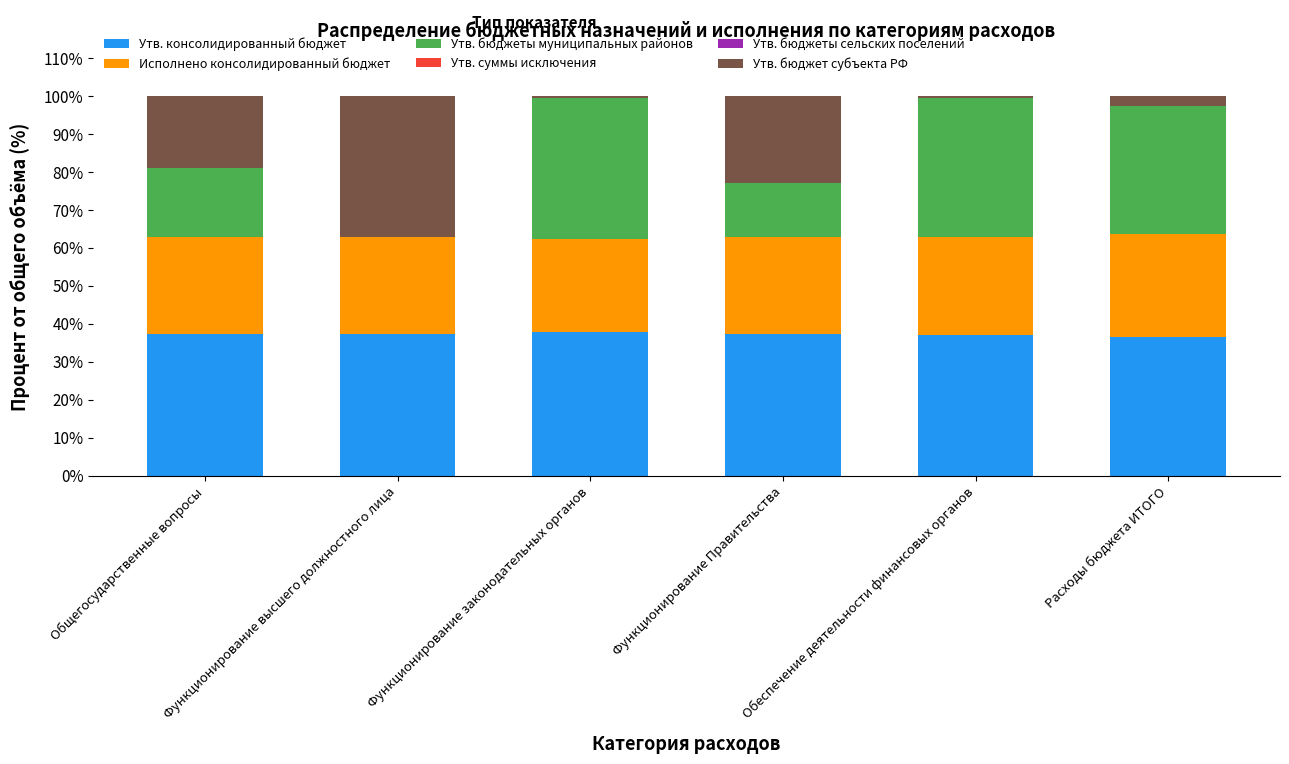

What is the total value across all series at Расходы бюджета ИТОГО?

100.0